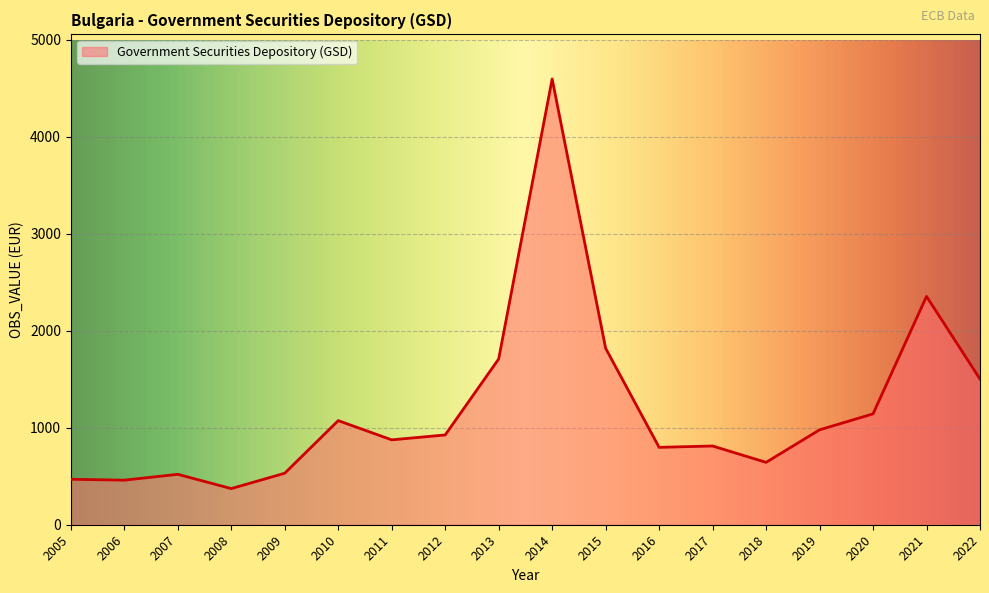

What is the average value?

1199.3